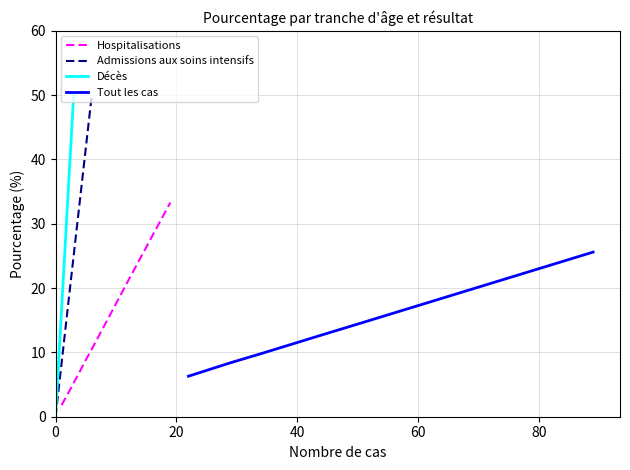

The Décès series shows 23.4 at 0. True or false?

False